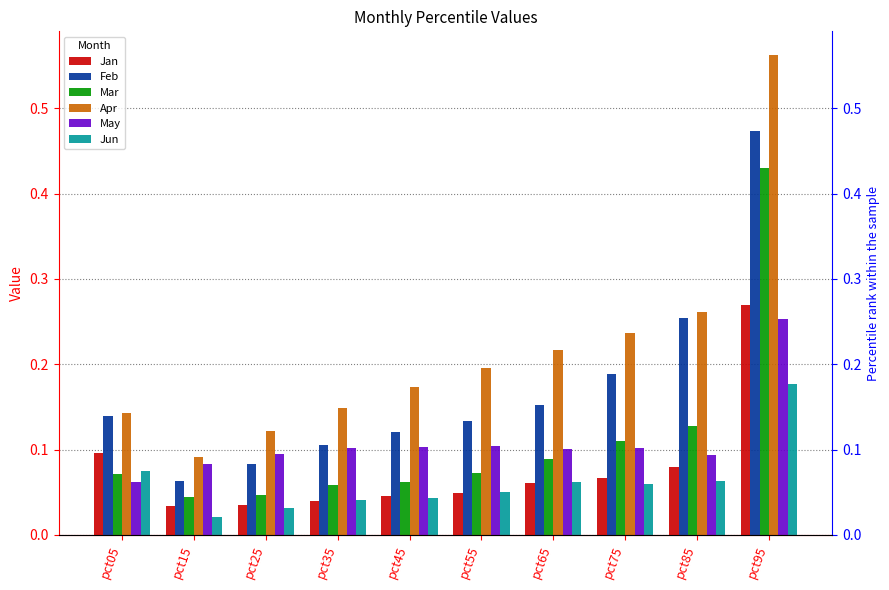

How many bars are there in total?

60